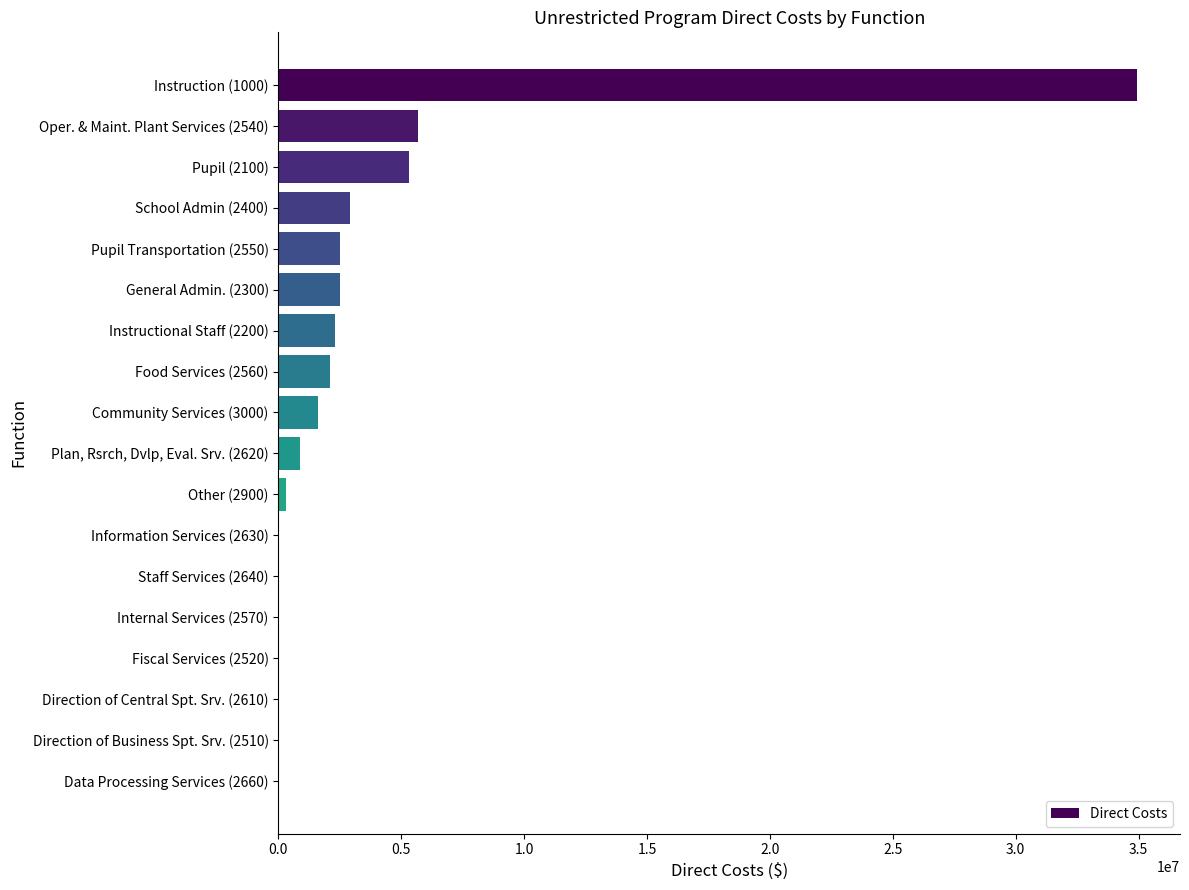

Are the bars horizontal?

Yes